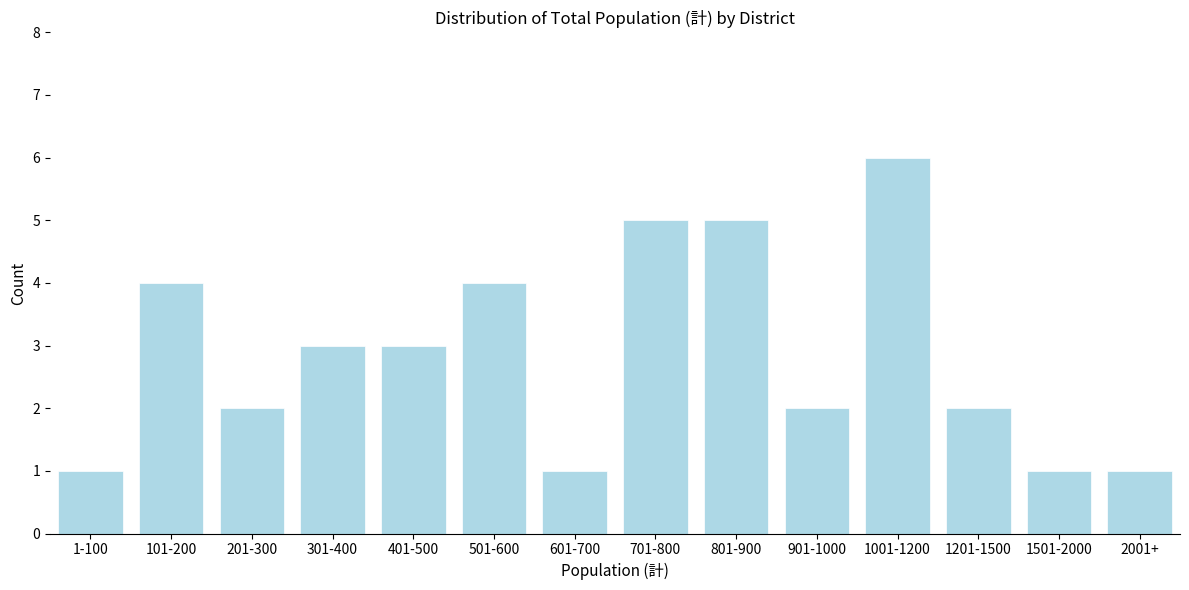

Reading left to right, what are all the values shown in this chart?

1	4	2	3	3	4	1	5	5	2	6	2	1	1